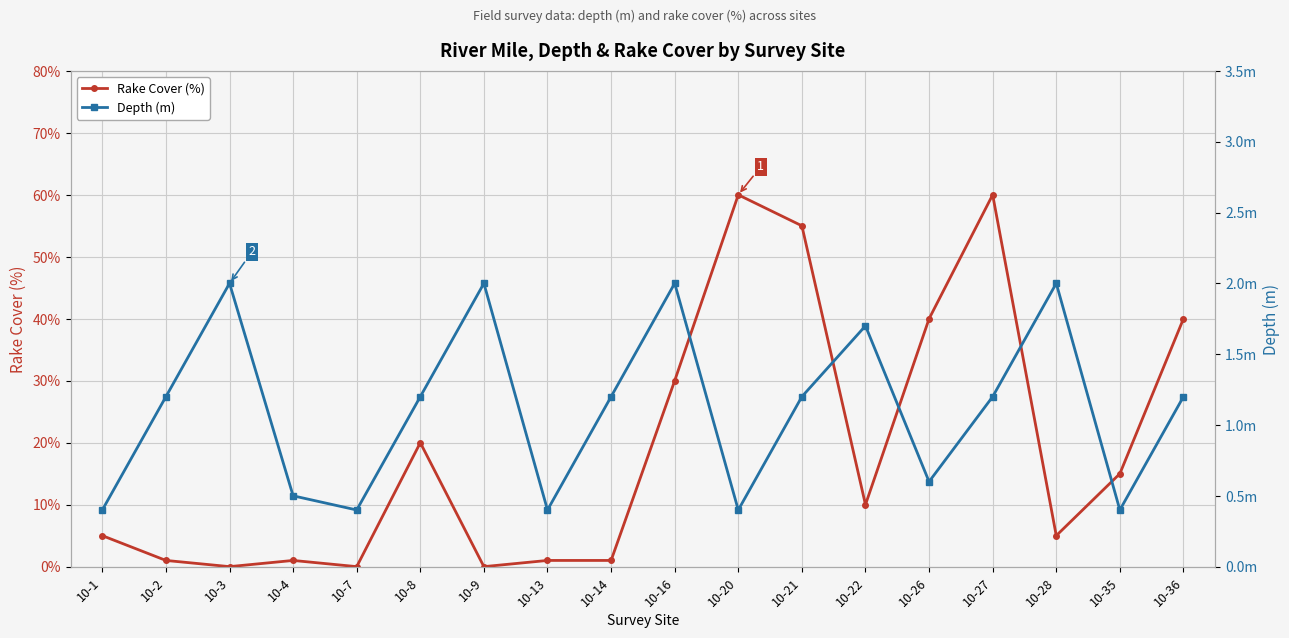

At which label does Depth (m) reach its minimum?

10-1